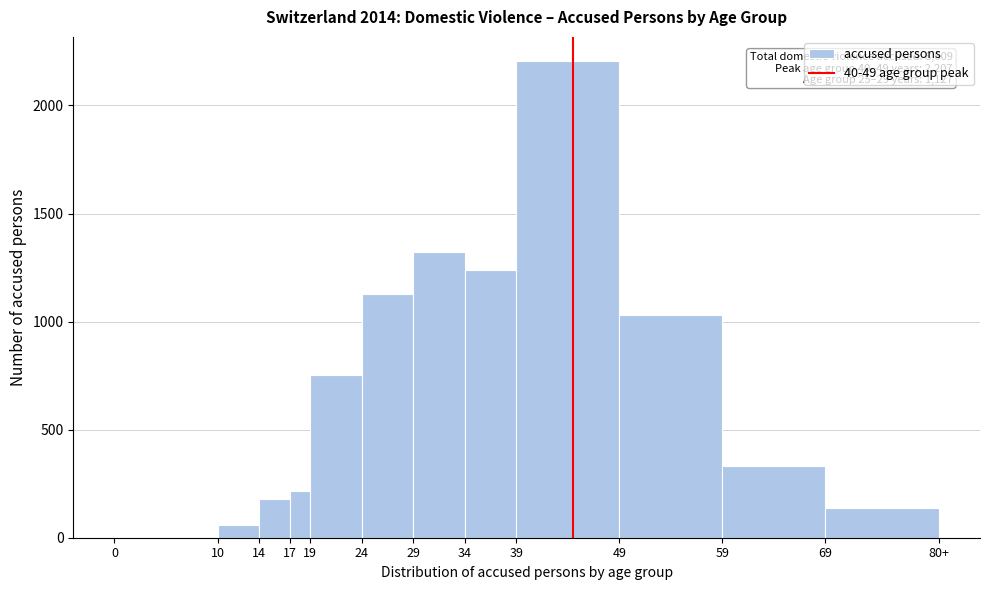

Reading left to right, list all the values displayed in this chart.

0=0	10=60	14=179	17=216	19=751	24=1127	29=1320	34=1237	39=2207	49=1030	59=333	69=139